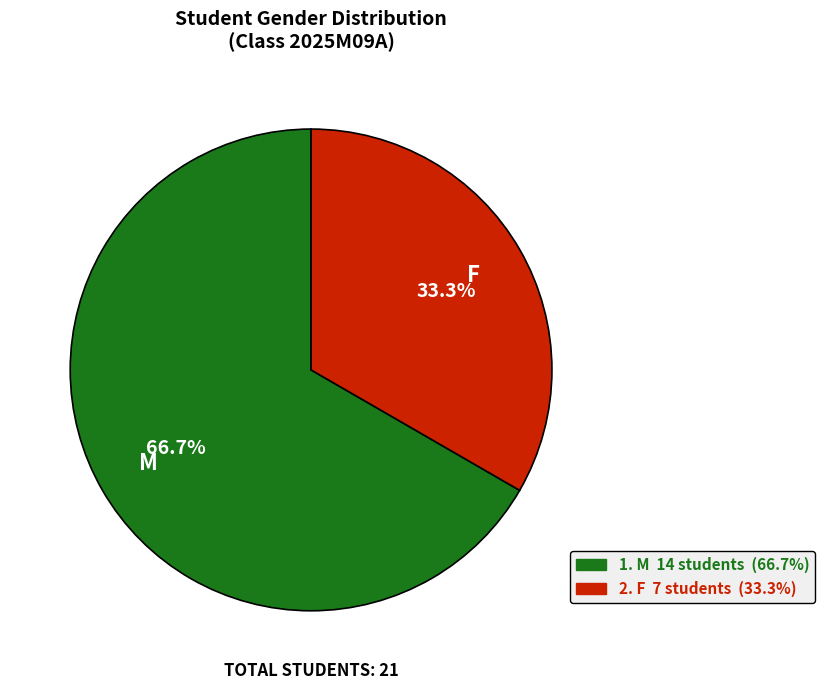

Does any single category account for the majority?

Yes